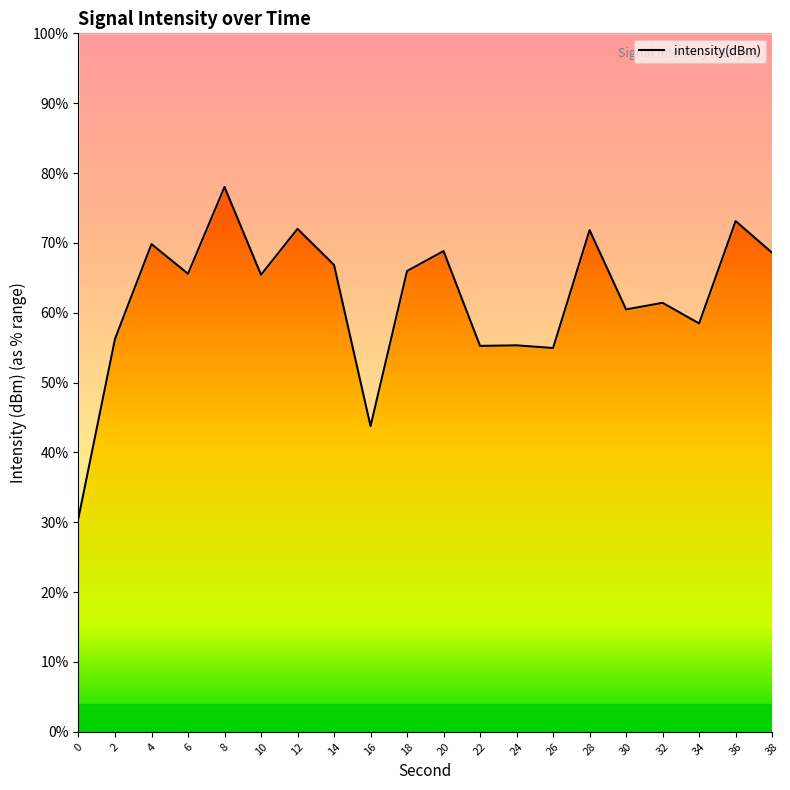

True or false: the data has more than 2 interior local peaks.

True